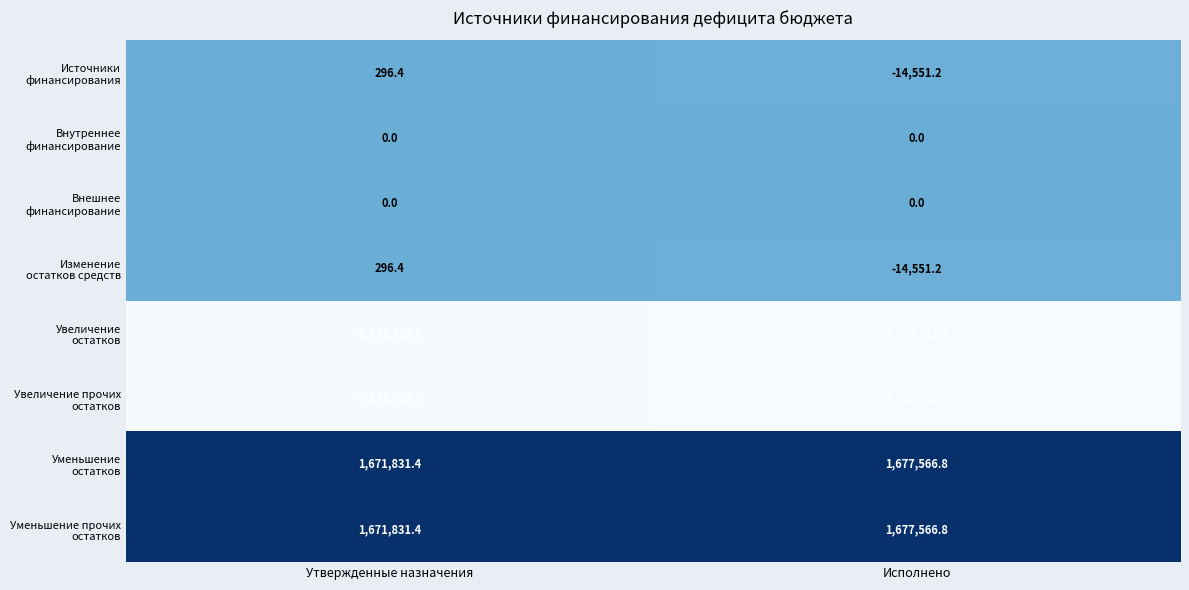

What is the spread (max minus min) of values at Утвержденные назначения?

3343366.4